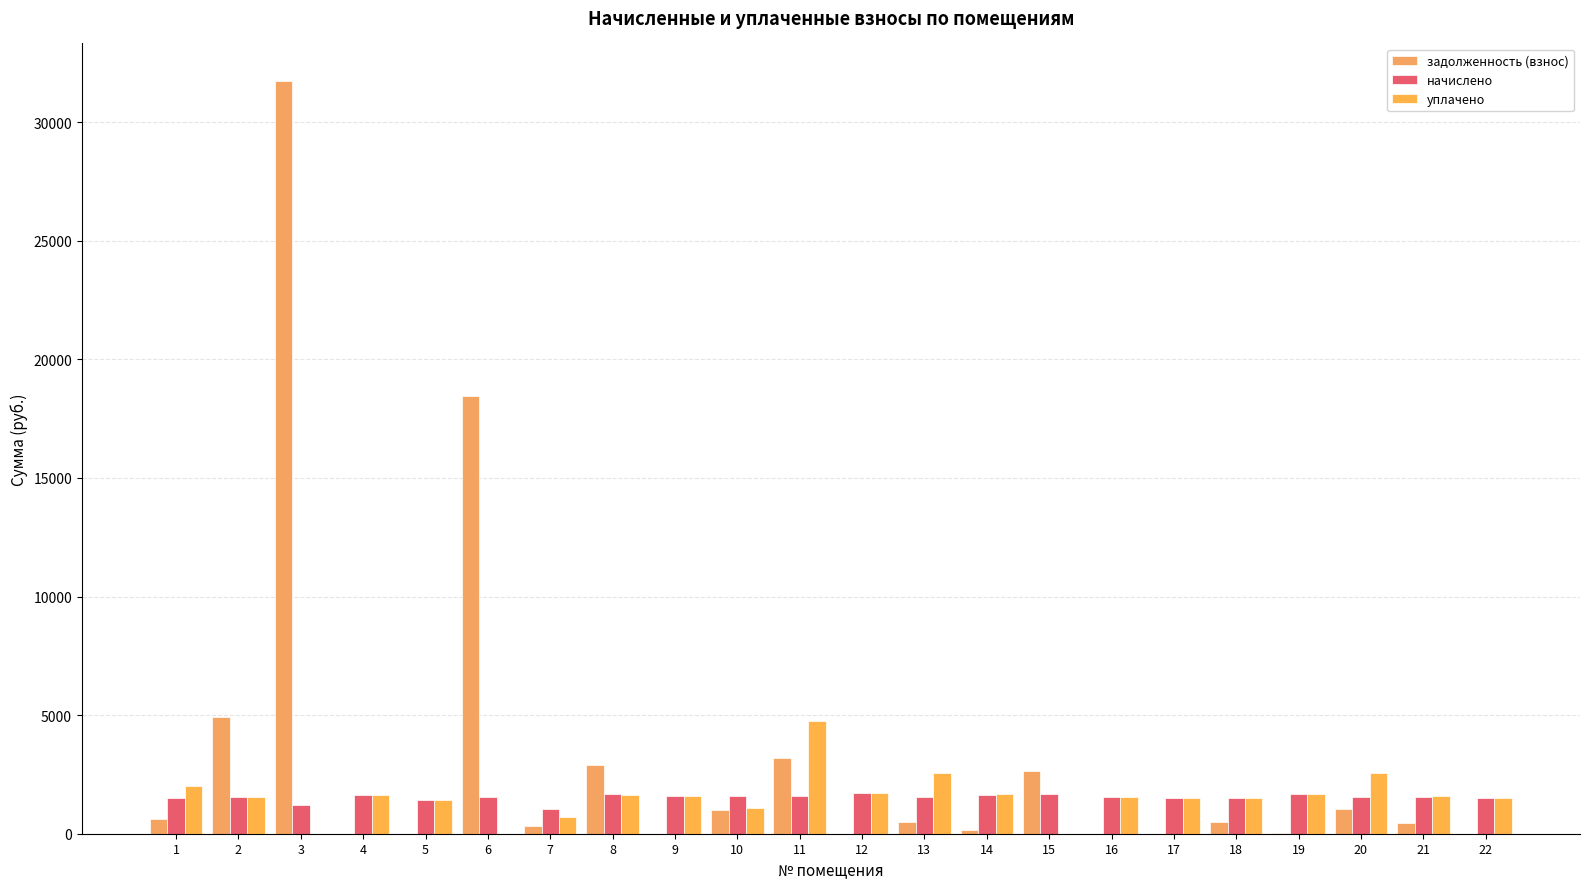

Which series changed the most between 3 and 15?

задолженность (взнос)